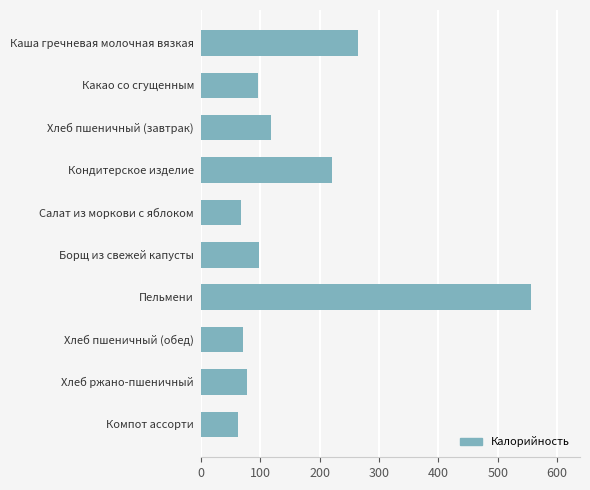

The value at Хлеб ржано-пшеничный is 116.6. True or false?

False